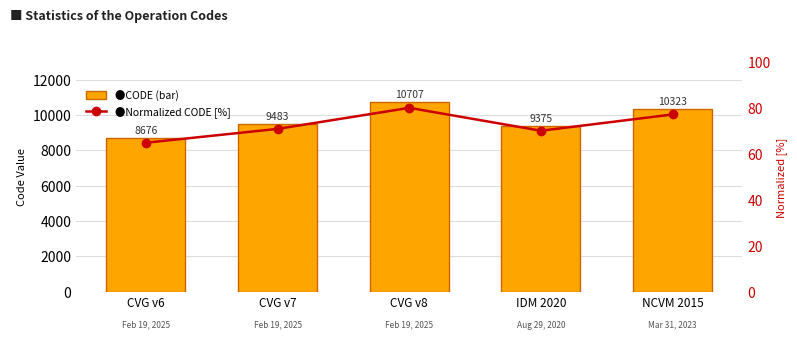

How many distinct data groups are displayed?

2